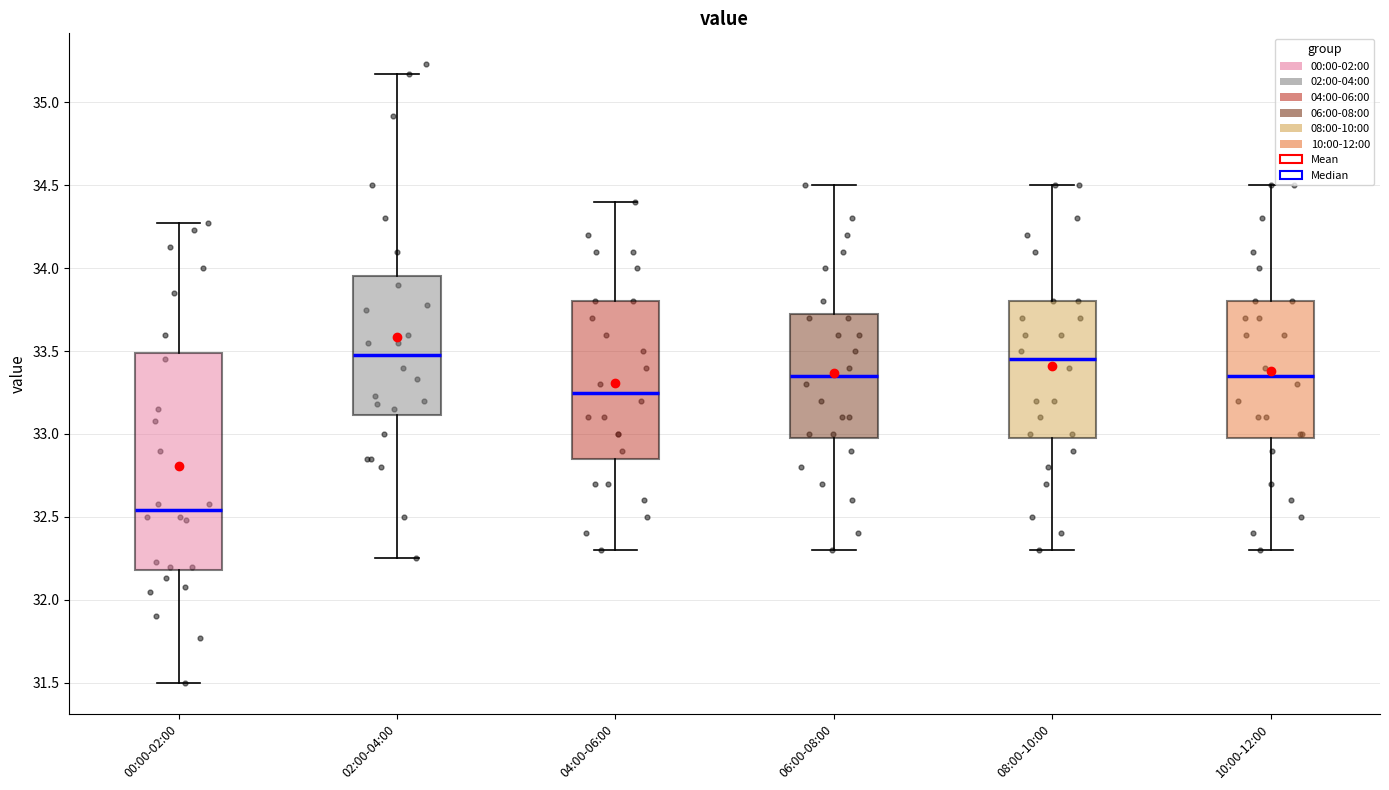

Comparing the boxes themselves (not the whiskers), which one is the tallest?

00:00-02:00